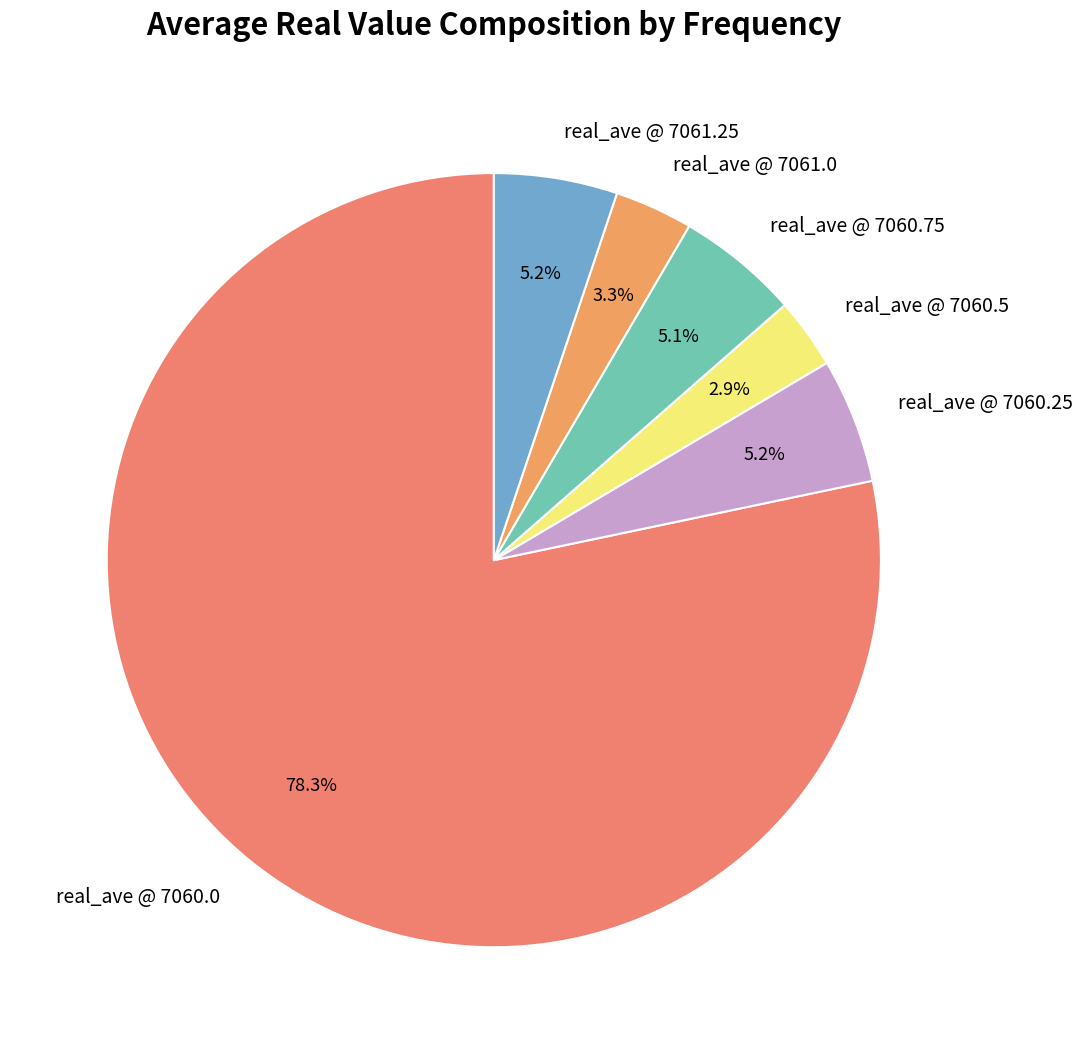

Is there a majority slice in this chart?

Yes